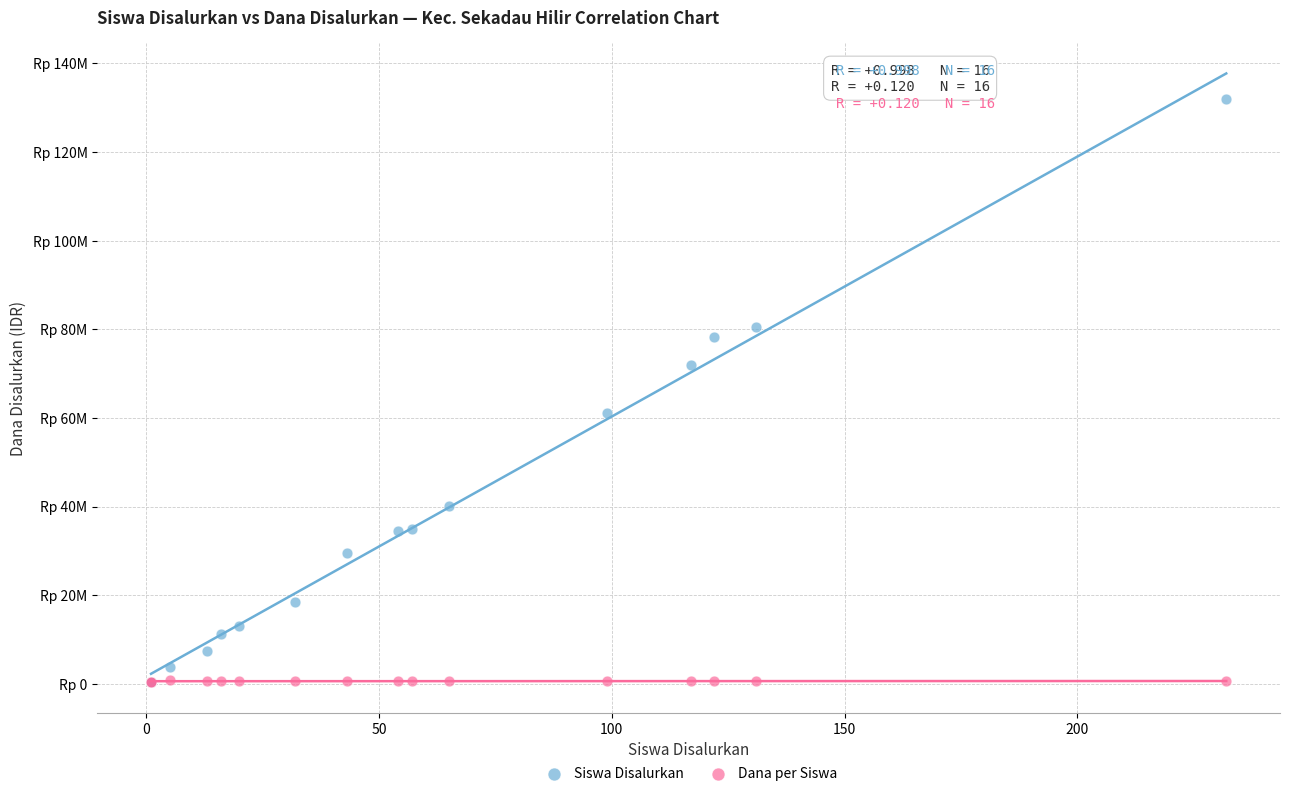

What are all the series names shown in the legend?

Siswa Disalurkan, Dana per Siswa